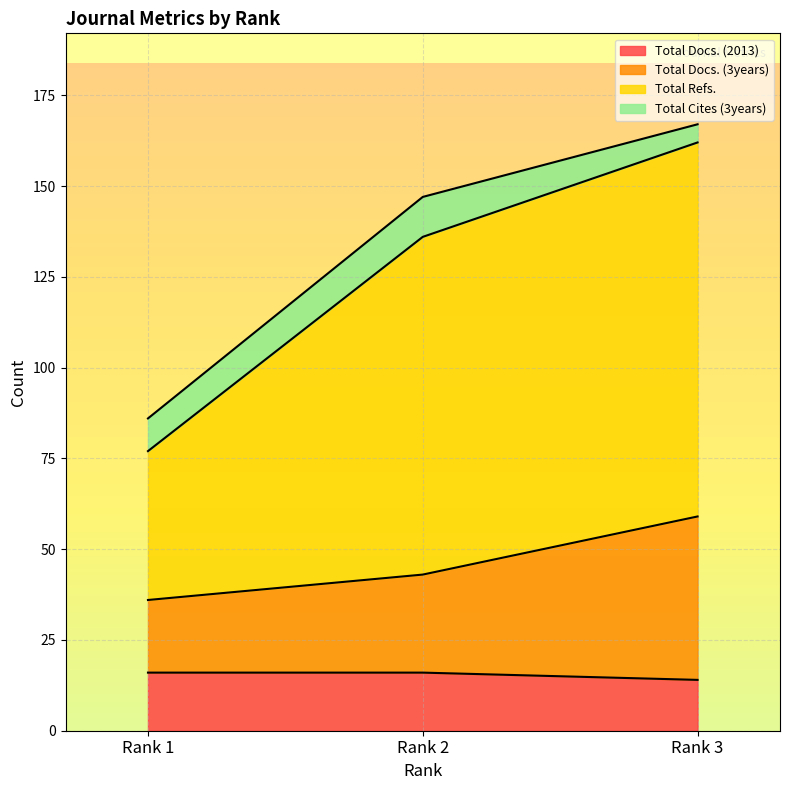

Which category has the lowest value in the Total Refs. series?

Rank 1